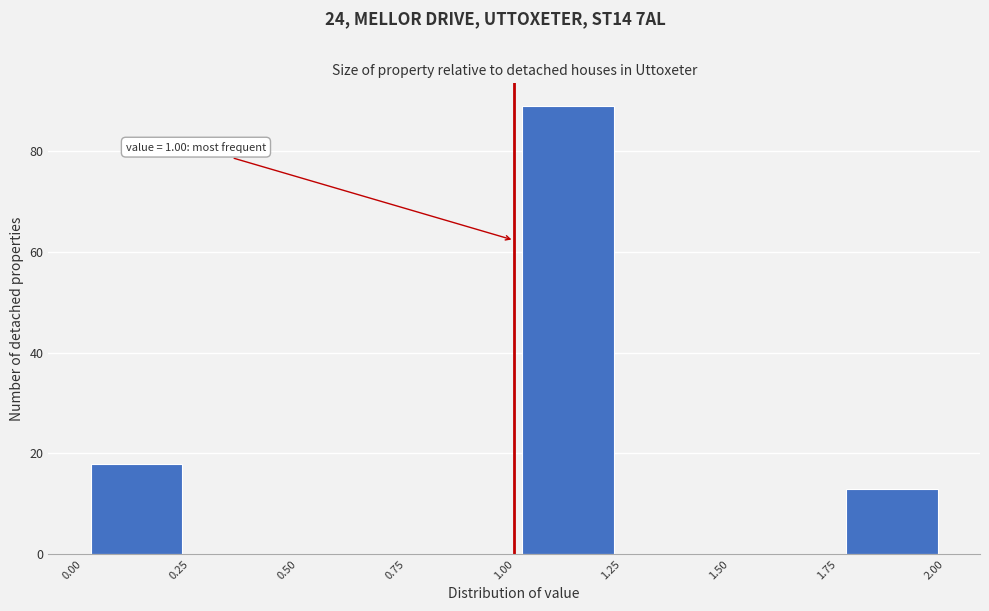

Which range on the x-axis has the tallest bar?

1.00 to 1.25